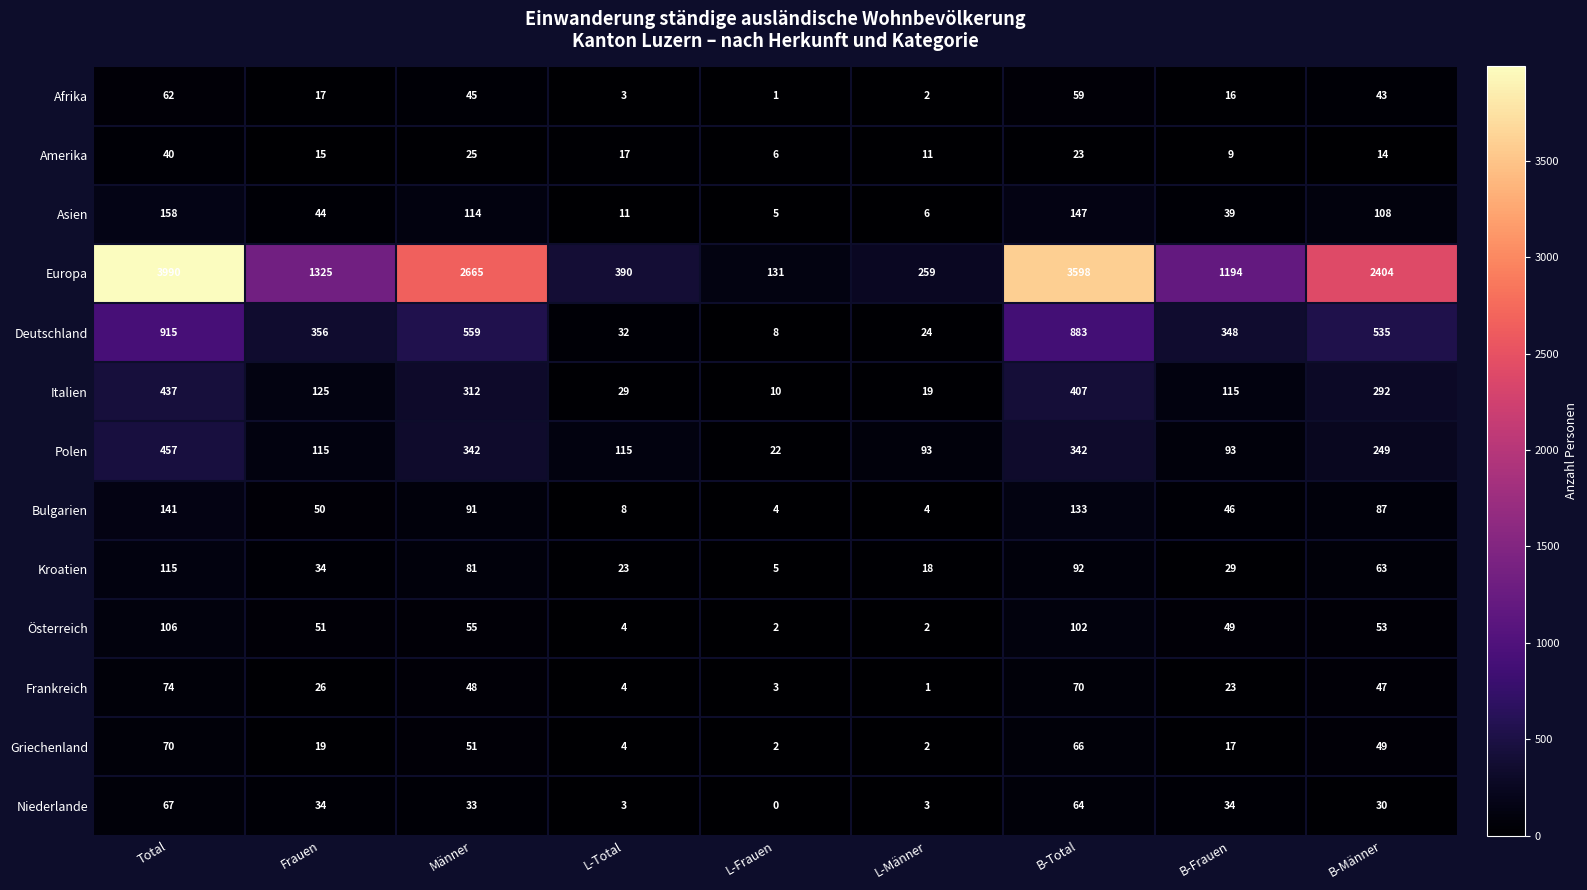

True or false: Österreich has a value of 77 at B-Männer.

False